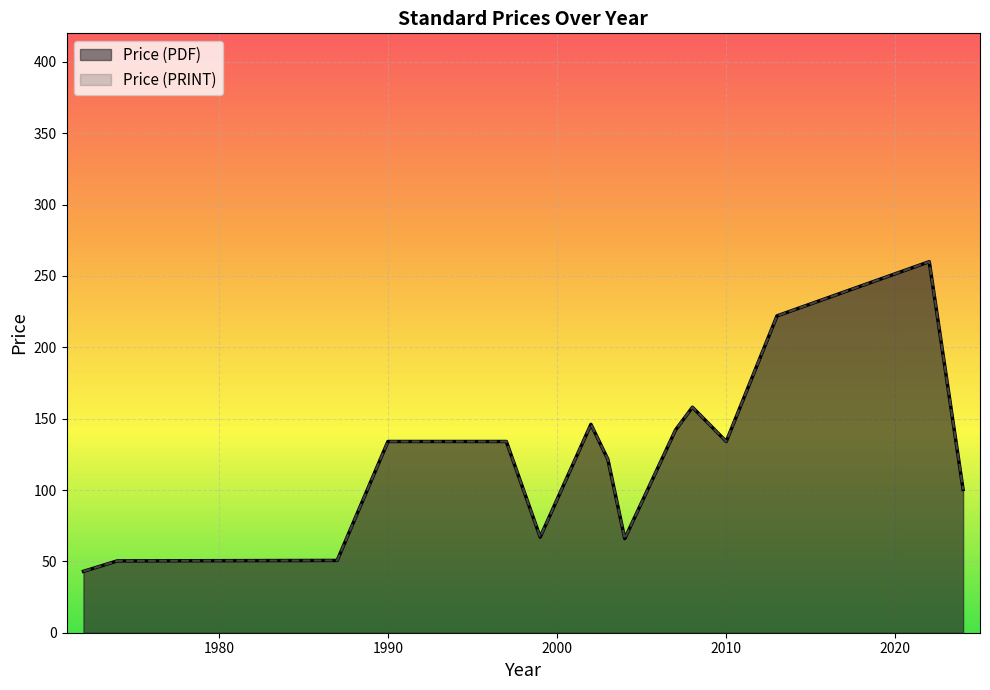

At which category is the sum across all series the highest?

2022